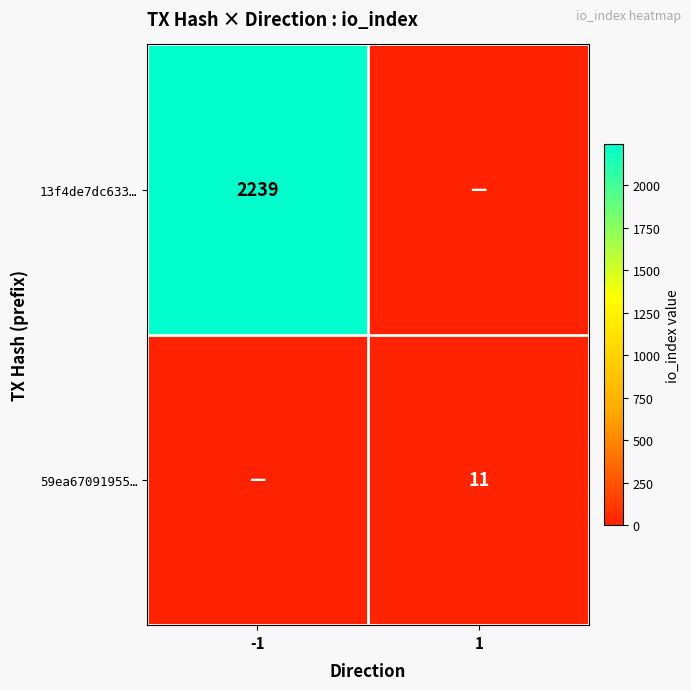

The 13f4de7dc633… series shows 3429 at -1. True or false?

False